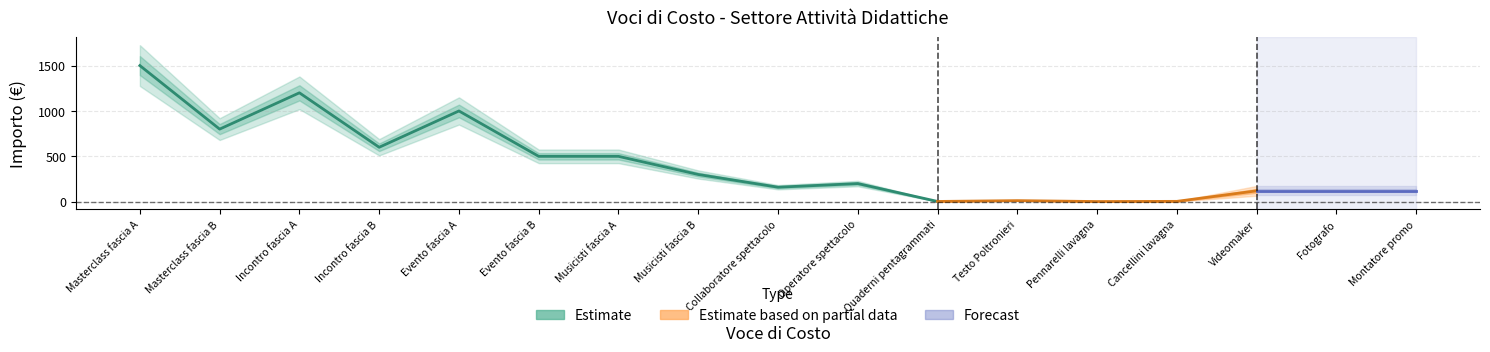

Between Fotografo and Cancellini lavagna, which is larger?

Fotografo